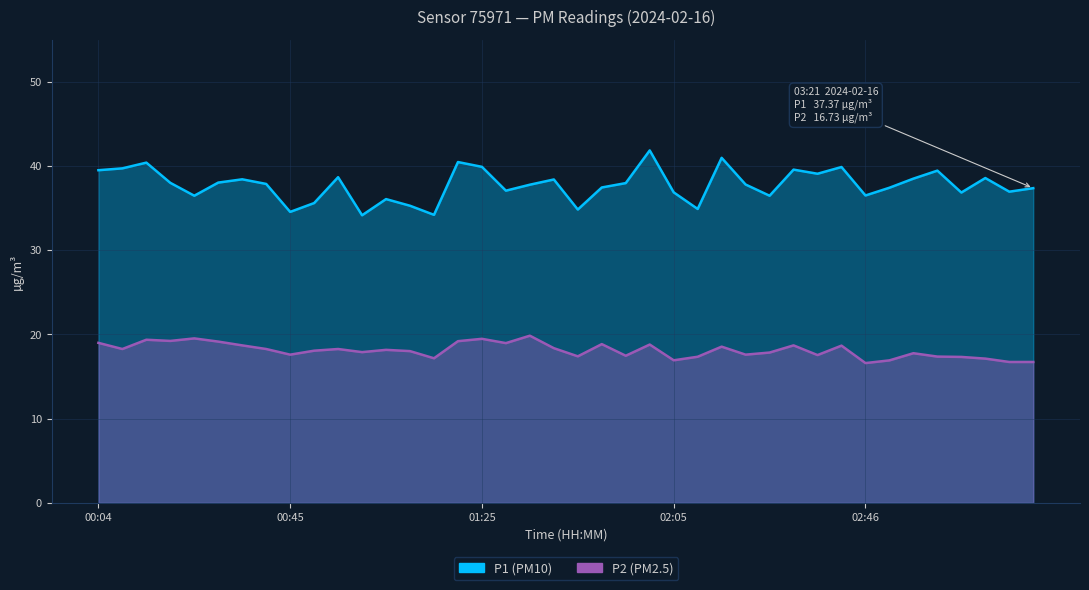

What is the sum of all P2 values?

724.9